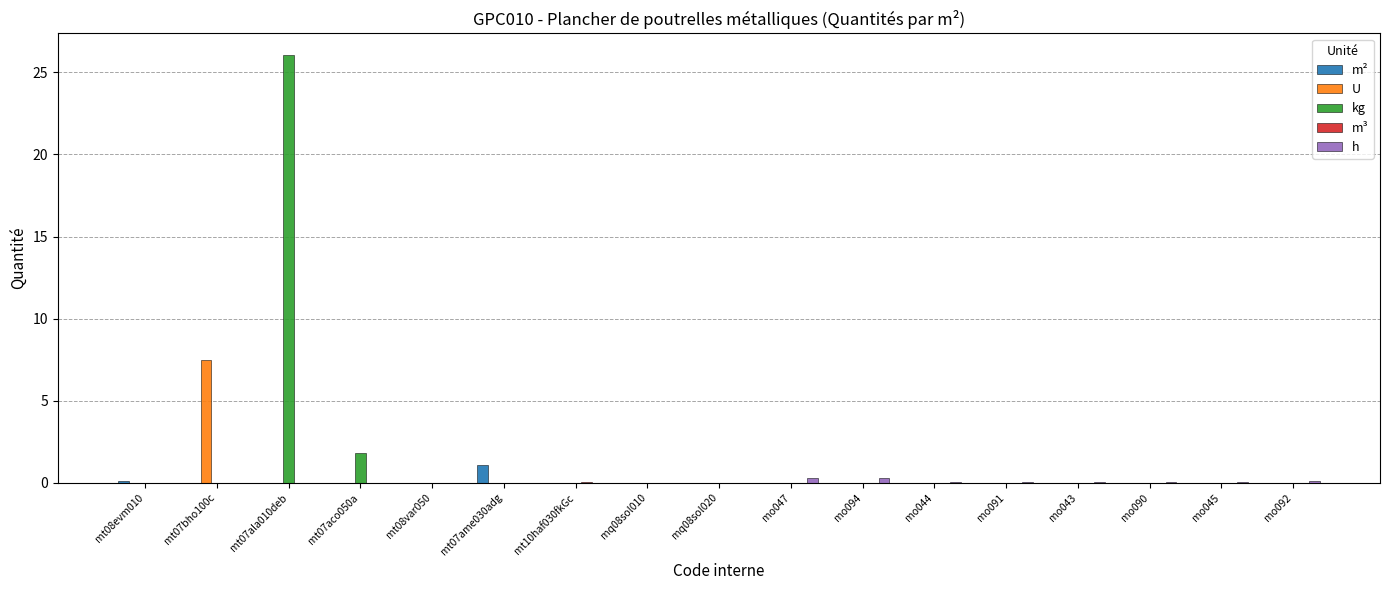

How many distinct data groups are displayed?

5